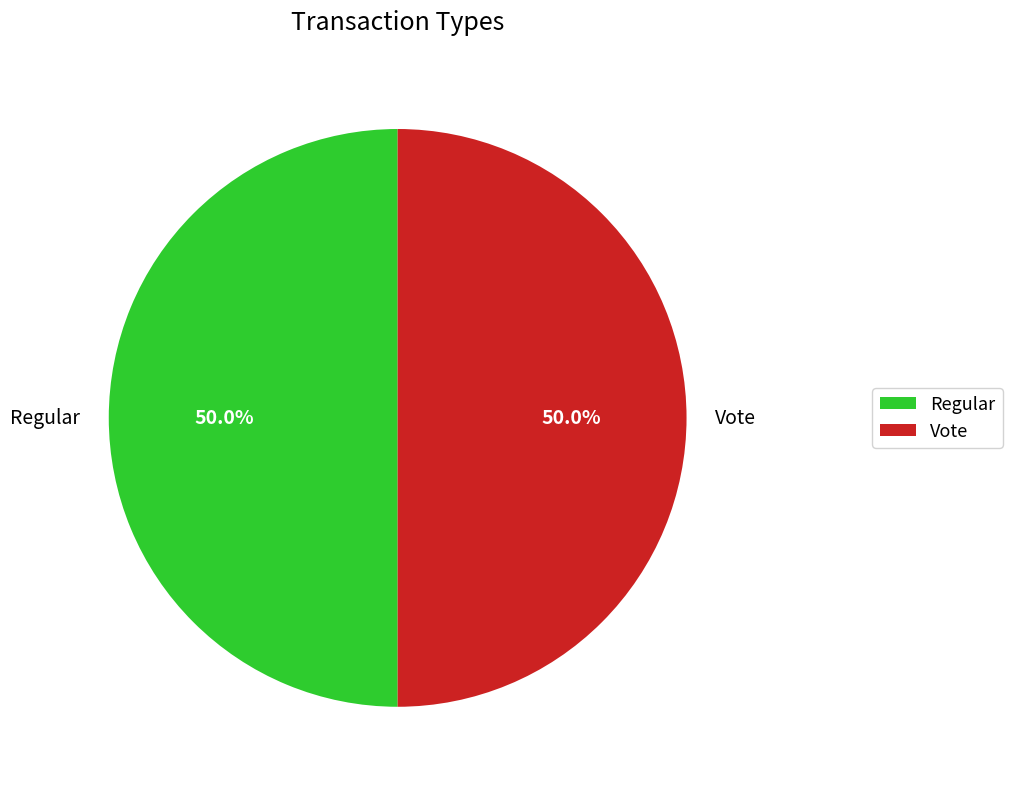

What percentage is the Vote slice, to the nearest percent?

50%